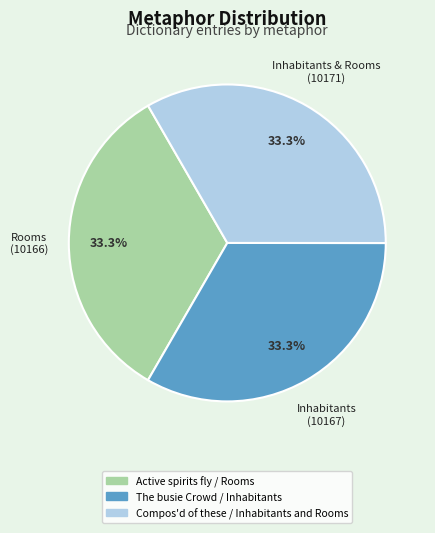

Approximately how many times larger is the value at Active spirits fly / Rooms compared to The busie Crowd / Inhabitants?

1.0